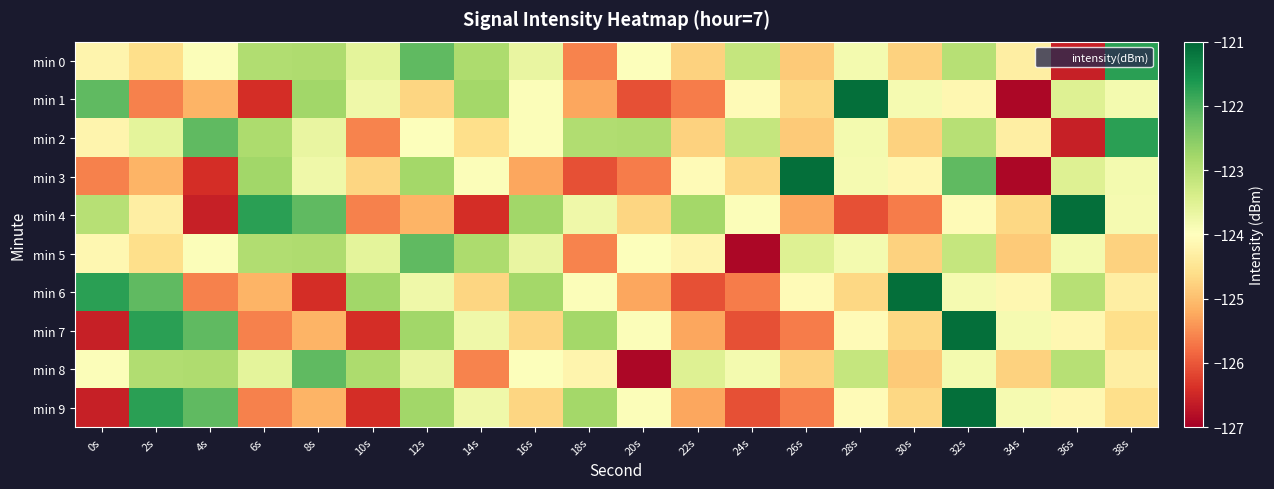

How many data points does each series have?

20